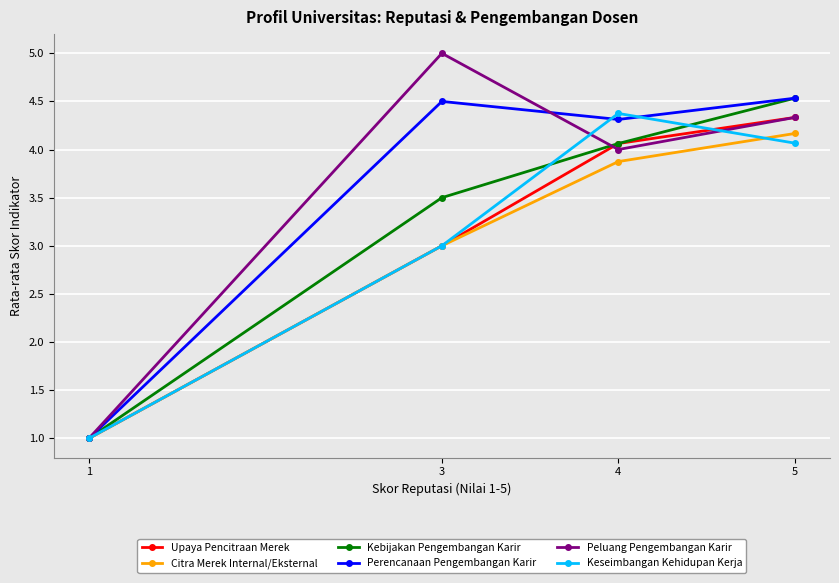

What is the difference between the maximum and minimum values in the Upaya Pencitraan Merek series?

3.3